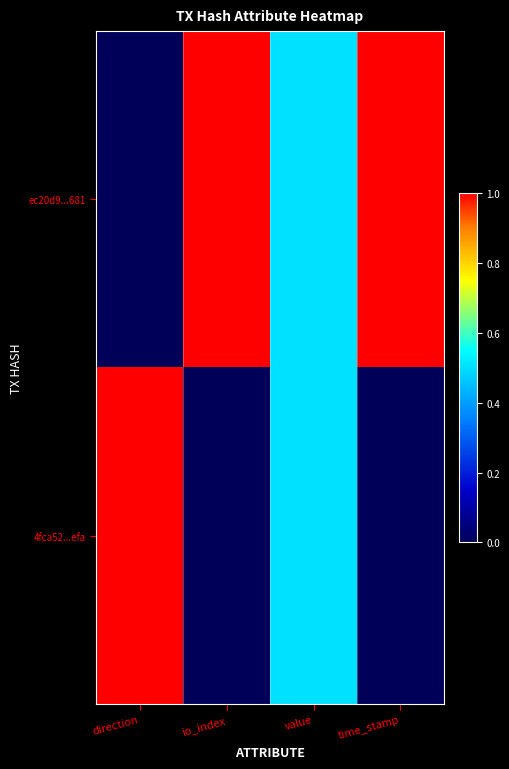

Rank the series by their average value, from lowest to highest.

4fca52...efa, ec20d9...681